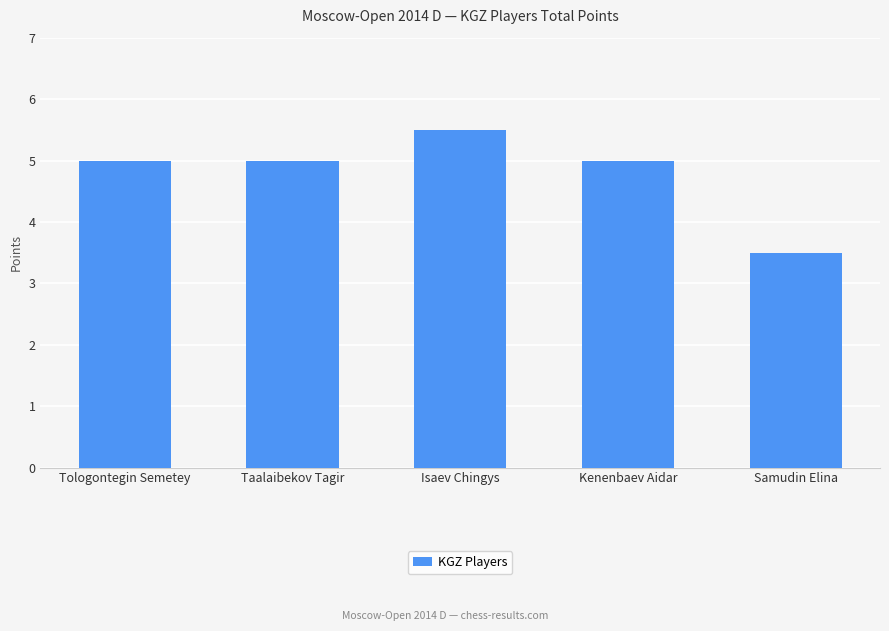

The chart shows a value of 1.5 at Isaev Chingys. True or false?

False